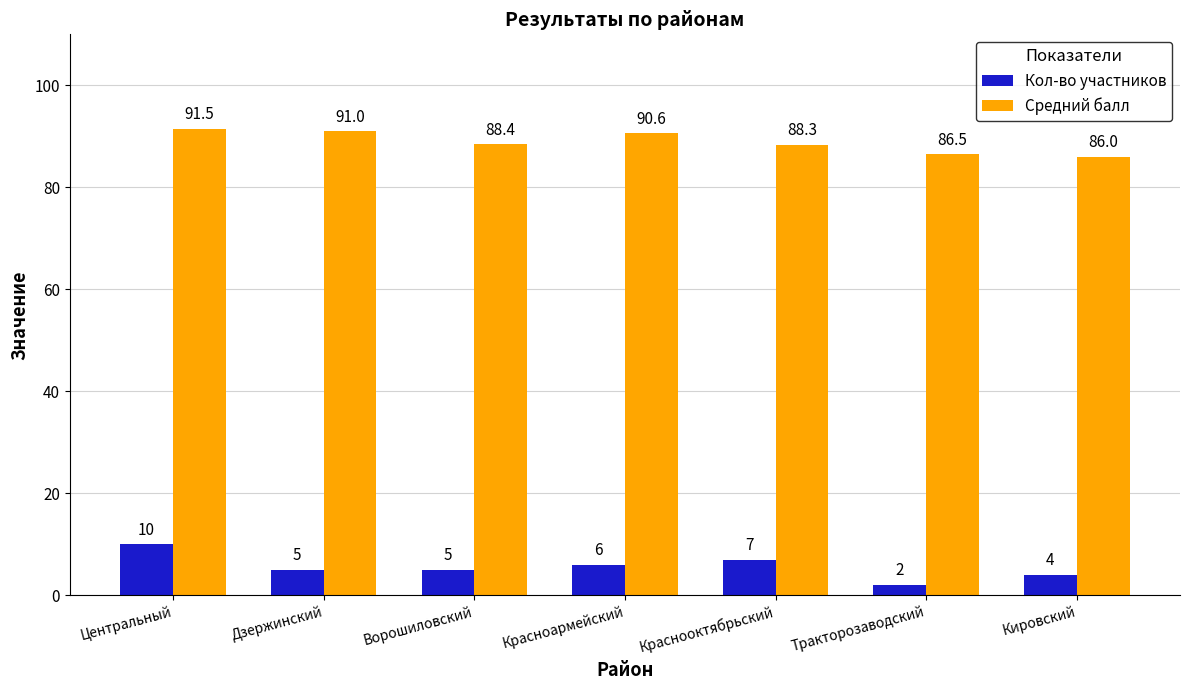

How many distinct data groups are displayed?

2